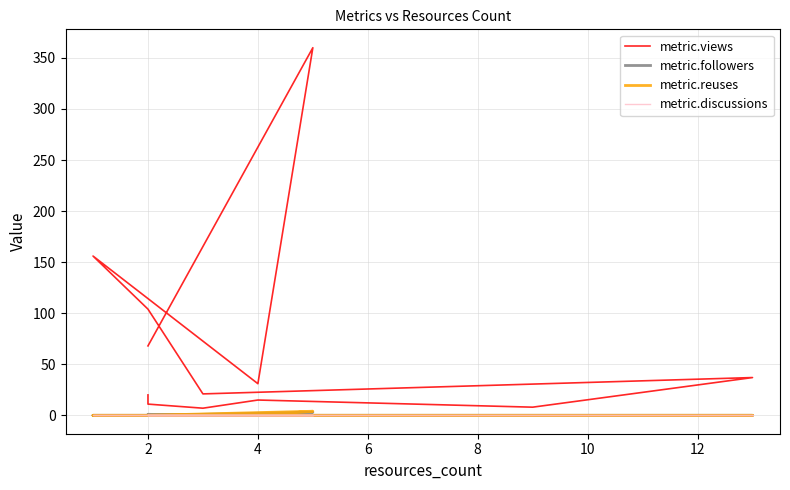

Reading left to right, what are all the values shown in this chart?

metric.views: 20	11	7	15	8	37	21	104	156	31	360	68
metric.followers: 0	1	0	0	0	0	0	0	0	0	3	0
metric.reuses: 0	0	0	0	0	0	0	0	0	0	4	0
metric.discussions: 0	0	0	0	0	0	0	0	0	0	0	0